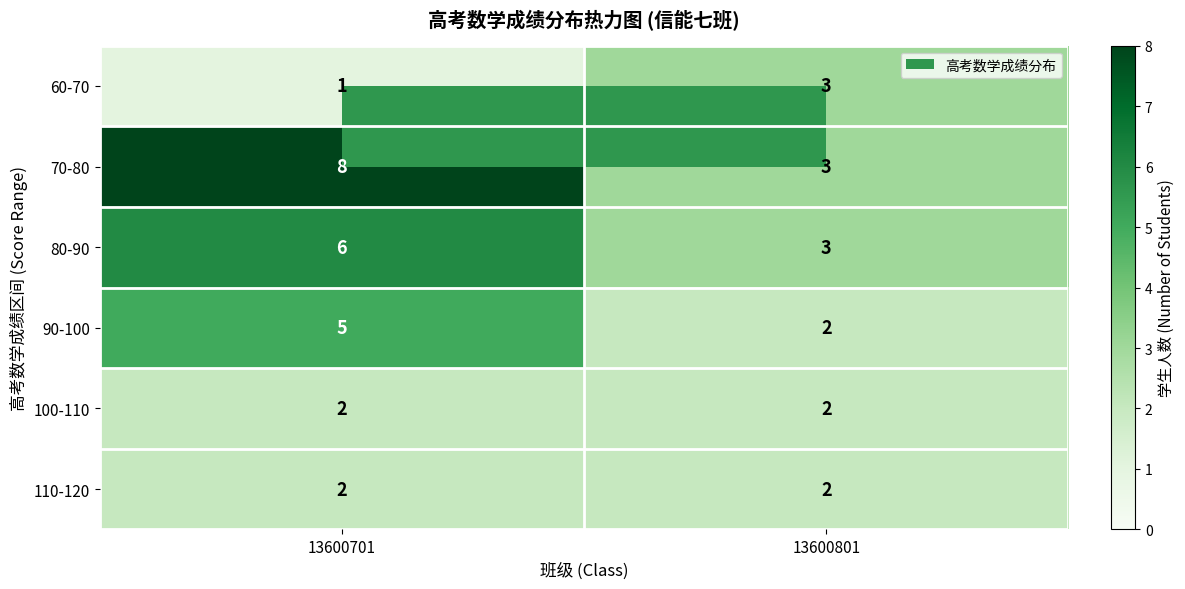

How many distinct data groups are displayed?

6